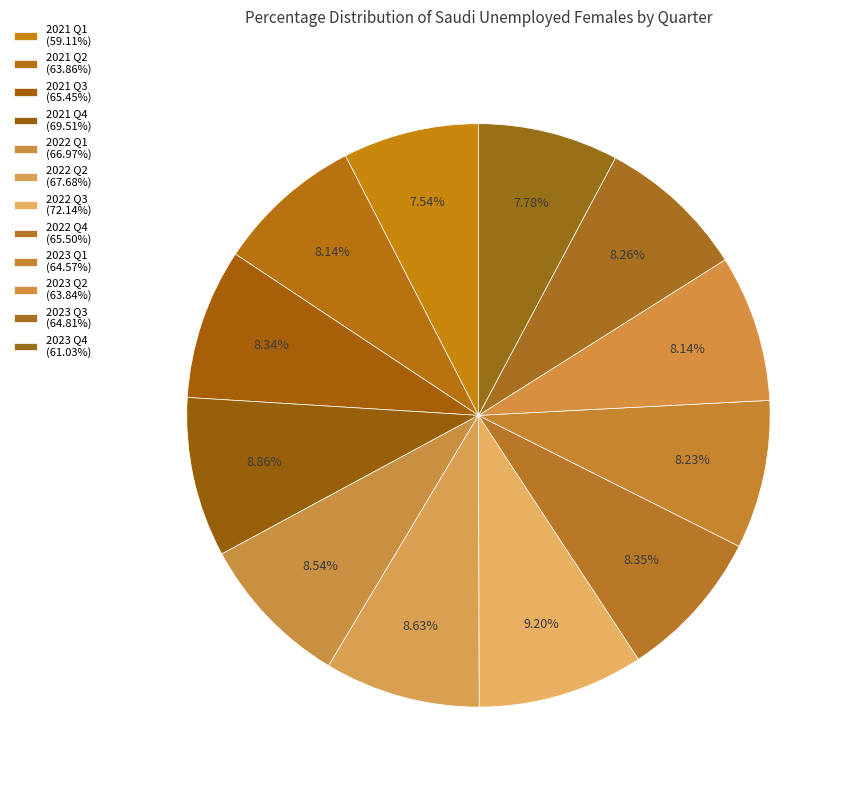

Does any single category account for the majority?

No